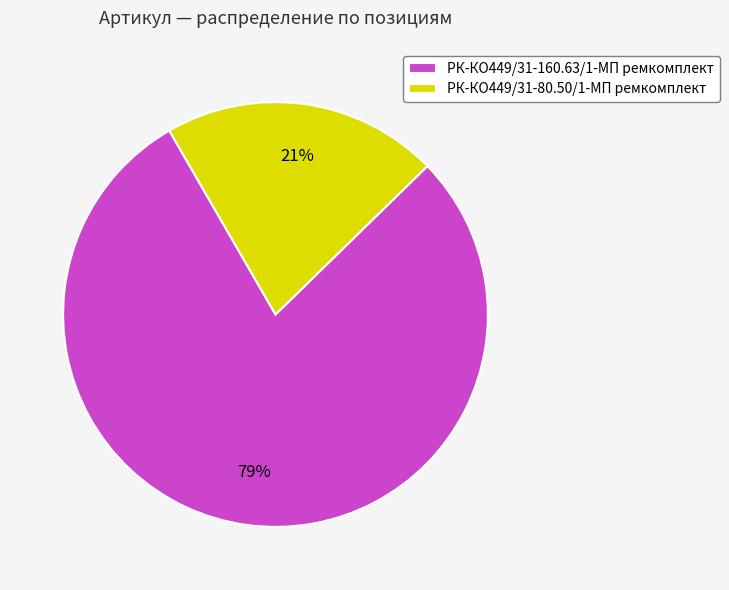

What is the majority slice?

РК-КО449/31-160.63/1-МП ремкомплект